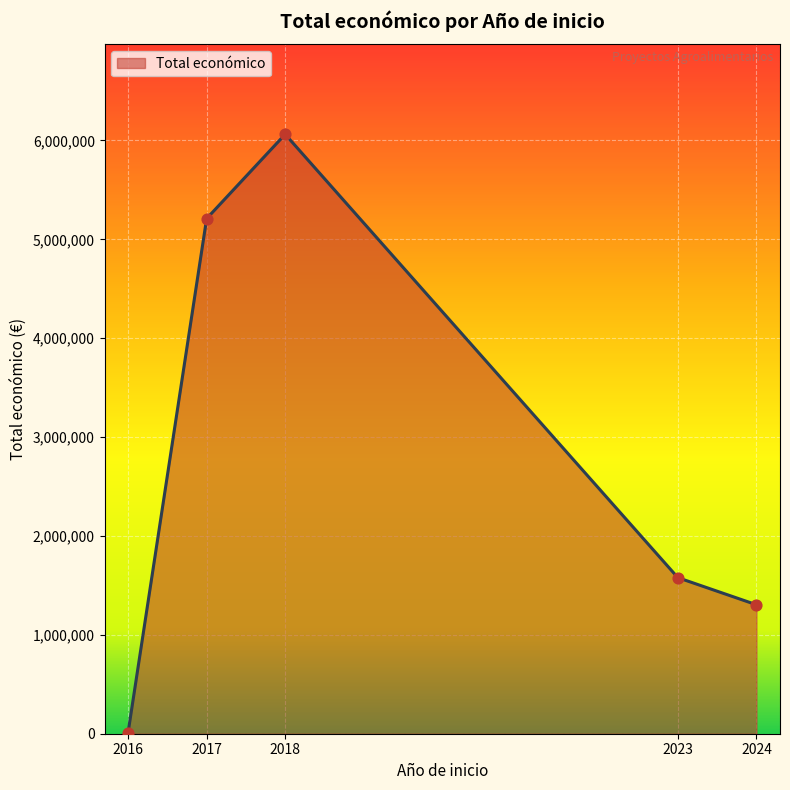

What is the change in value from 2016 to 2018?

+6050169